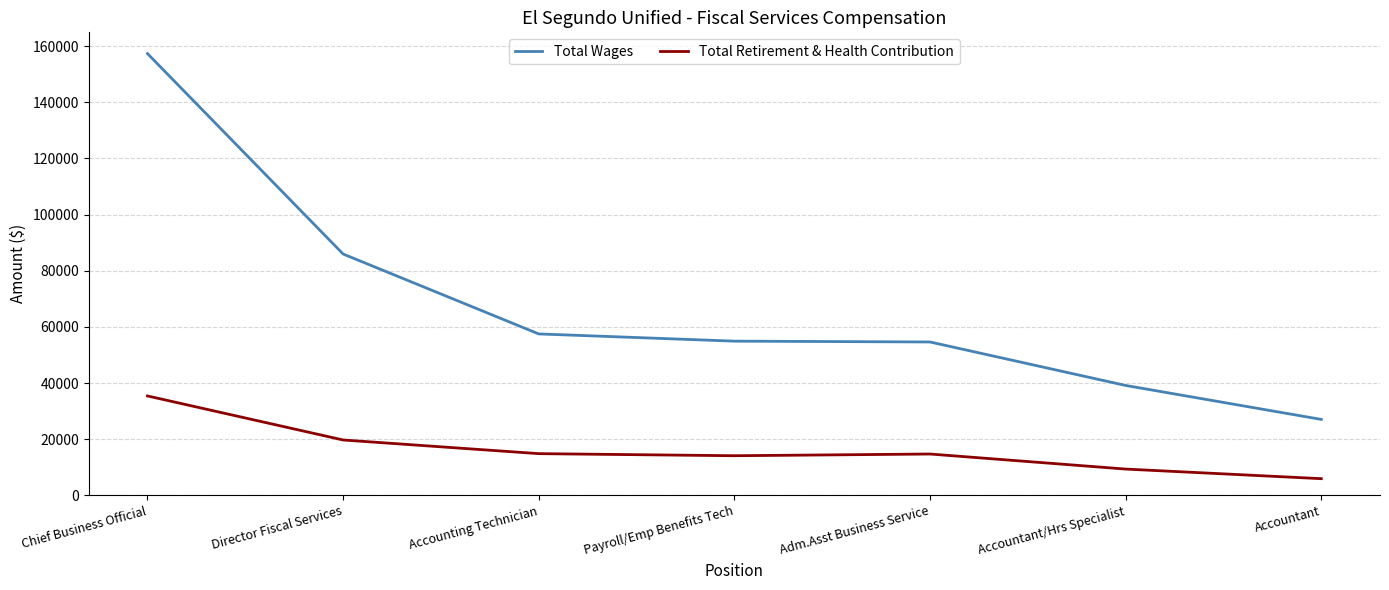

Count the number of data series in this chart.

2